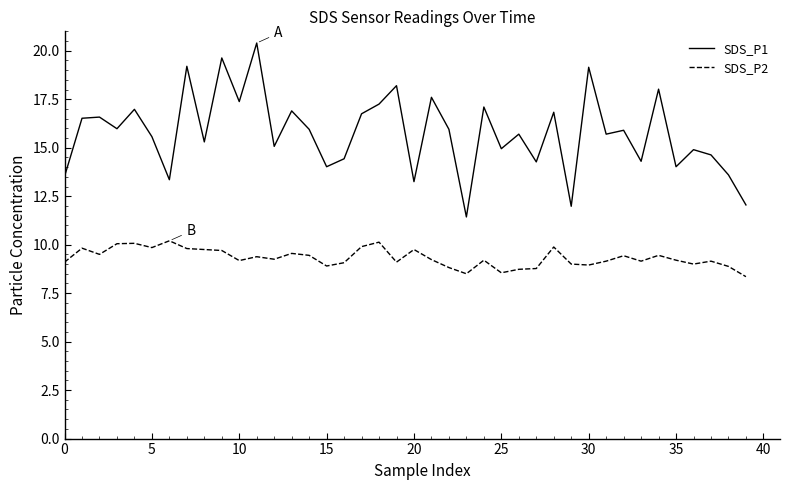

List the series in order of their overall mean, highest first.

SDS_P1, SDS_P2